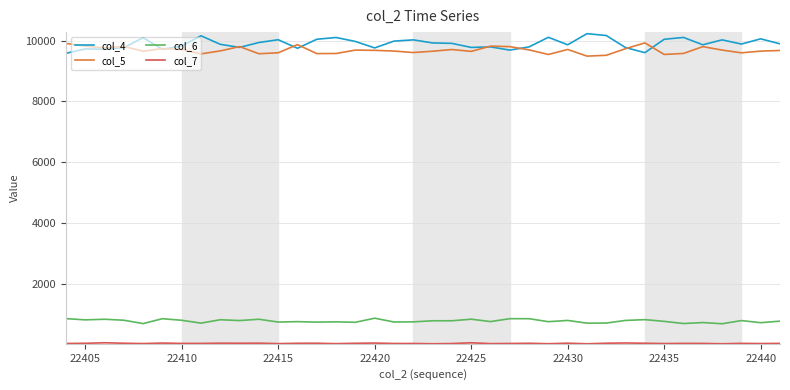

Does the chart have visible grid lines?

Yes